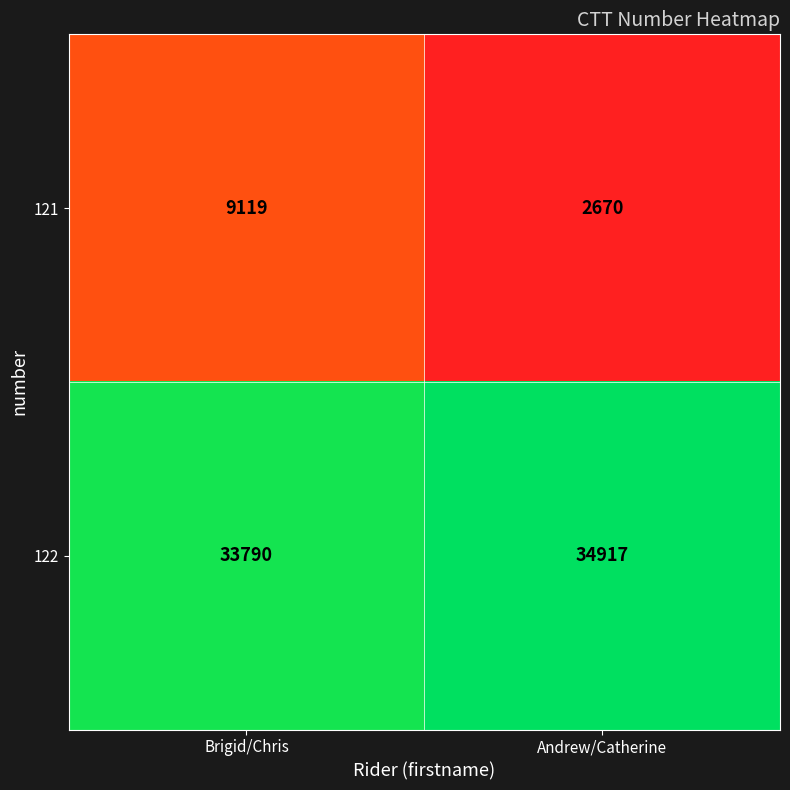

What is the smallest value displayed?

2670